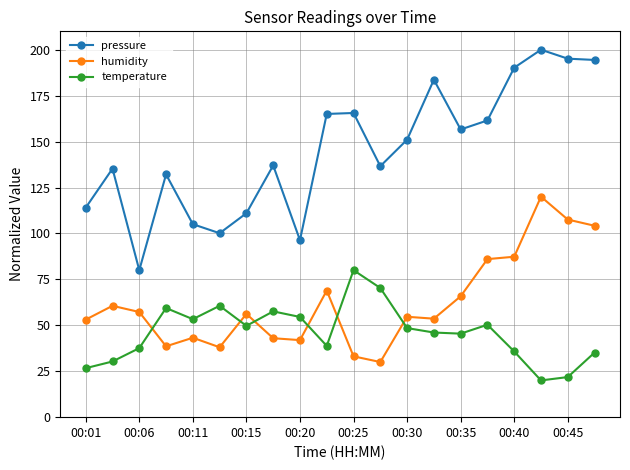

What is the value of the pressure point at the 14th from the left?

183.7